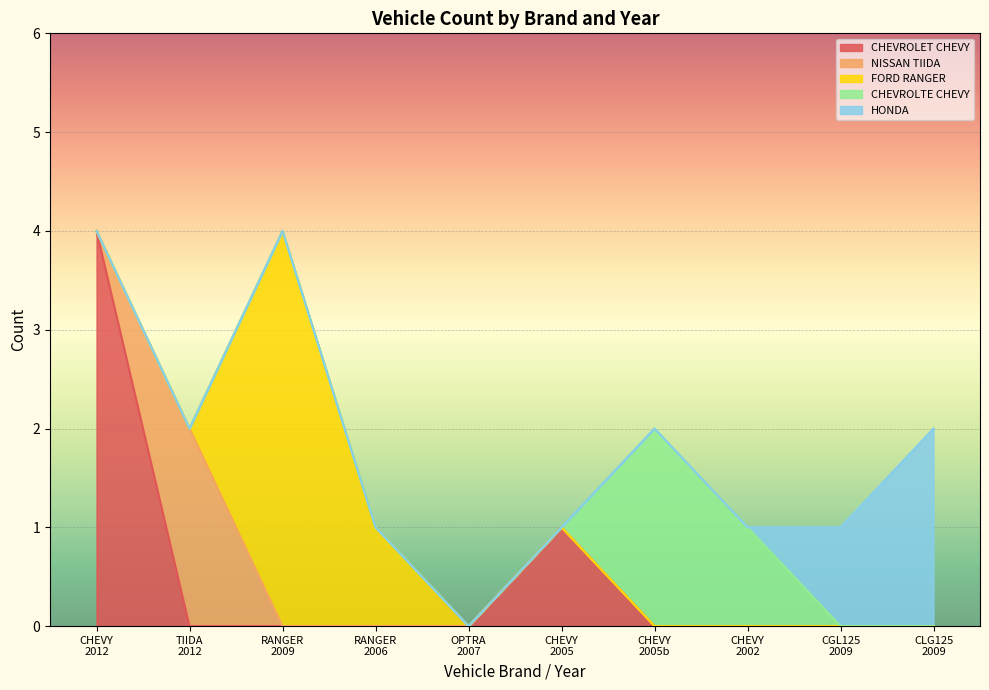

The value at HONDA CGL125 (2009) is 1. True or false?

False